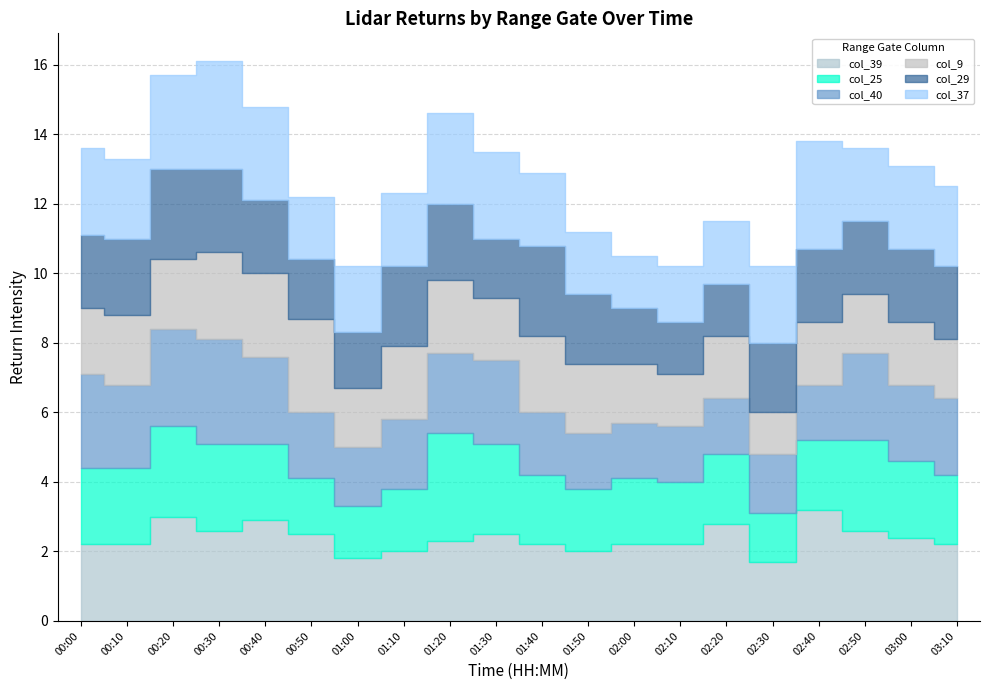

What is the label of the 17th point from the left?

02:40